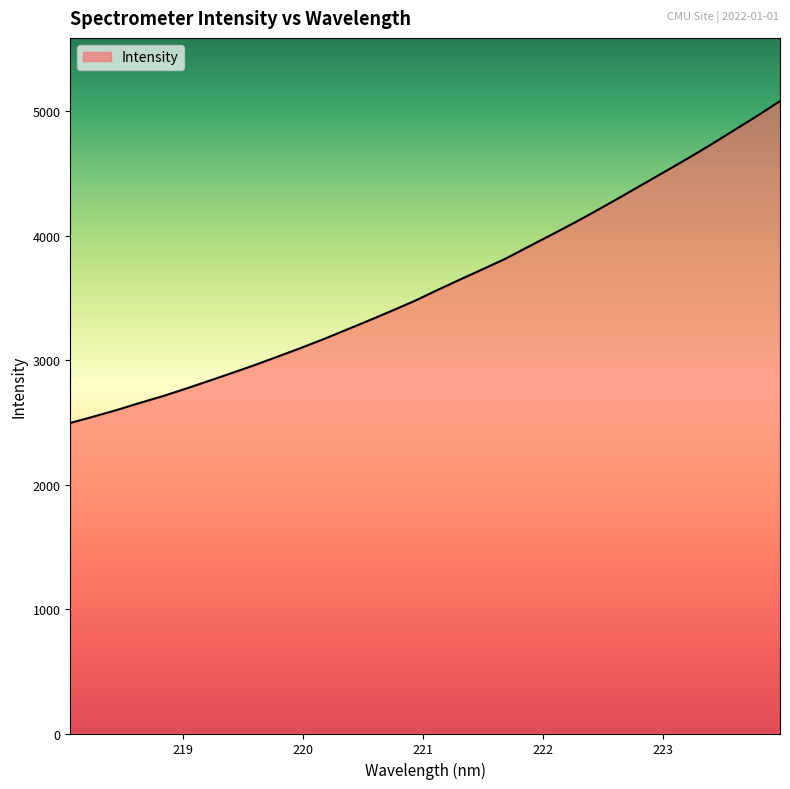

What is the difference between the maximum and minimum values?

2585.7